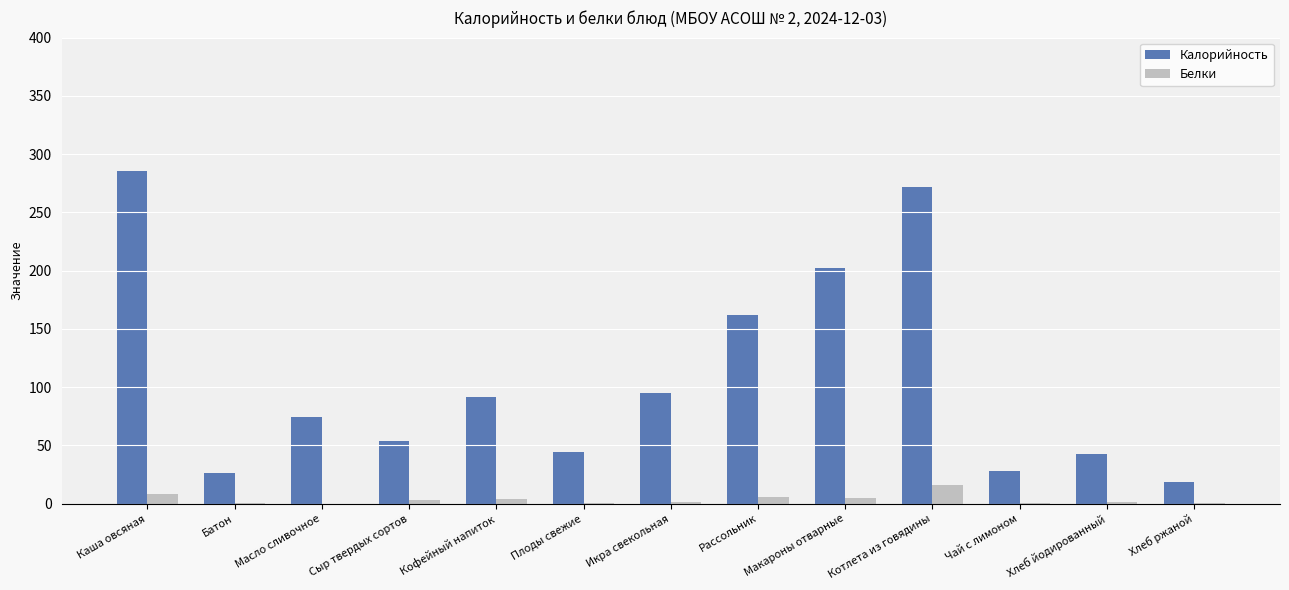

Is the value of Белки at Сыр твердых сортов greater than the value of Калорийность at Чай с лимоном?

No